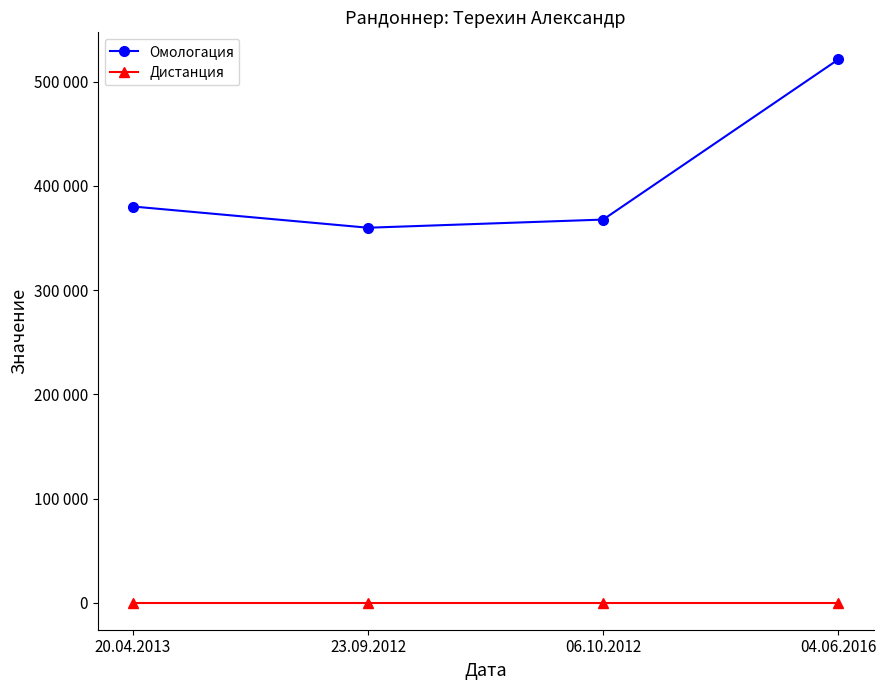

Reading right to left, list all the values displayed in this chart.

Омологация: 04.06.2016=521235	06.10.2012=367644	23.09.2012=359826	20.04.2013=380181
Дистанция: 04.06.2016=200	06.10.2012=200	23.09.2012=200	20.04.2013=200